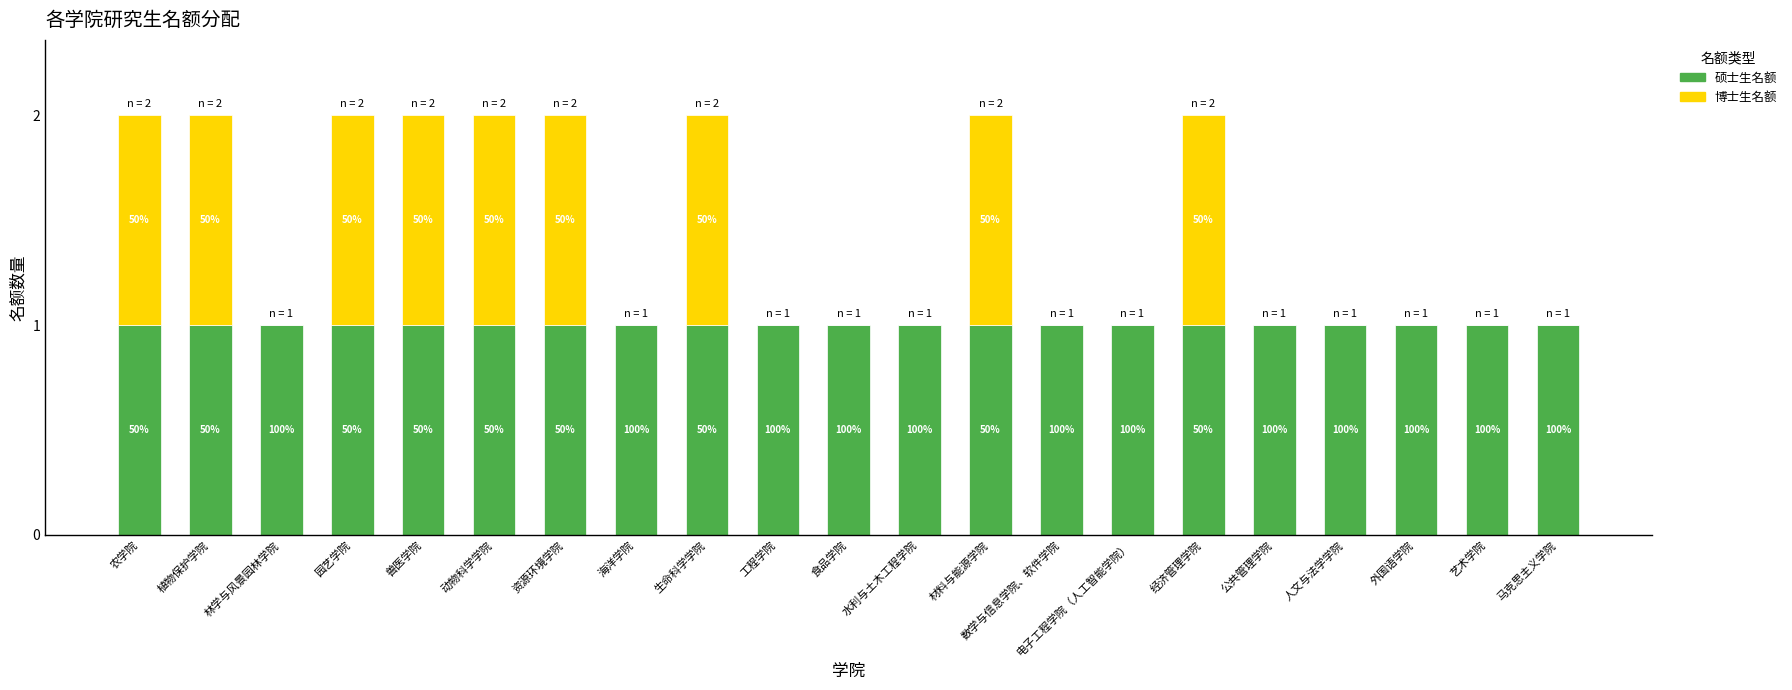

Are the bars grouped side by side (vs. stacked)?

No